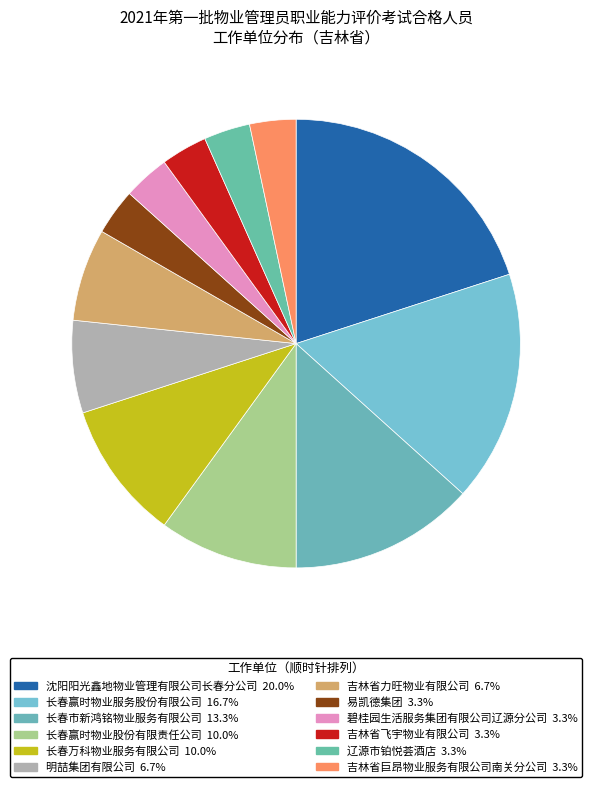

Approximately how many times larger is the value at 吉林省力旺物业有限公司 compared to 长春赢时物业服务股份有限公司?

0.4